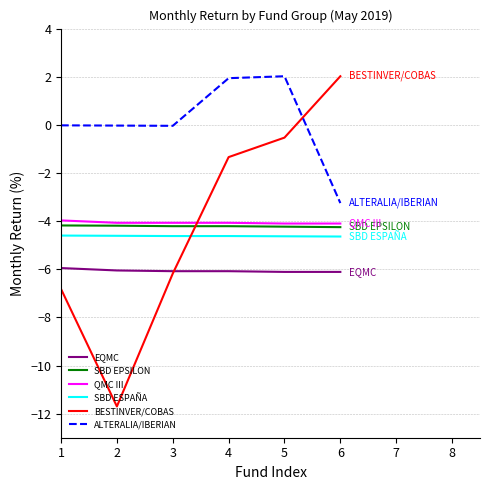

True or false: ALTERALIA/IBERIAN and EQMC cross at least once.

False